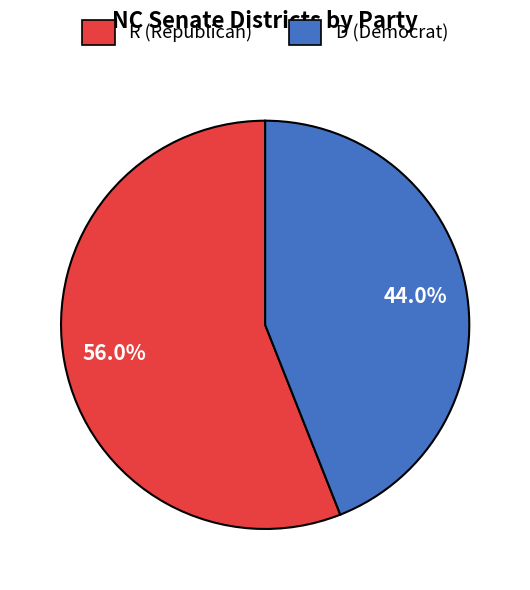

To the nearest percent, what percentage of the pie is R?

56%